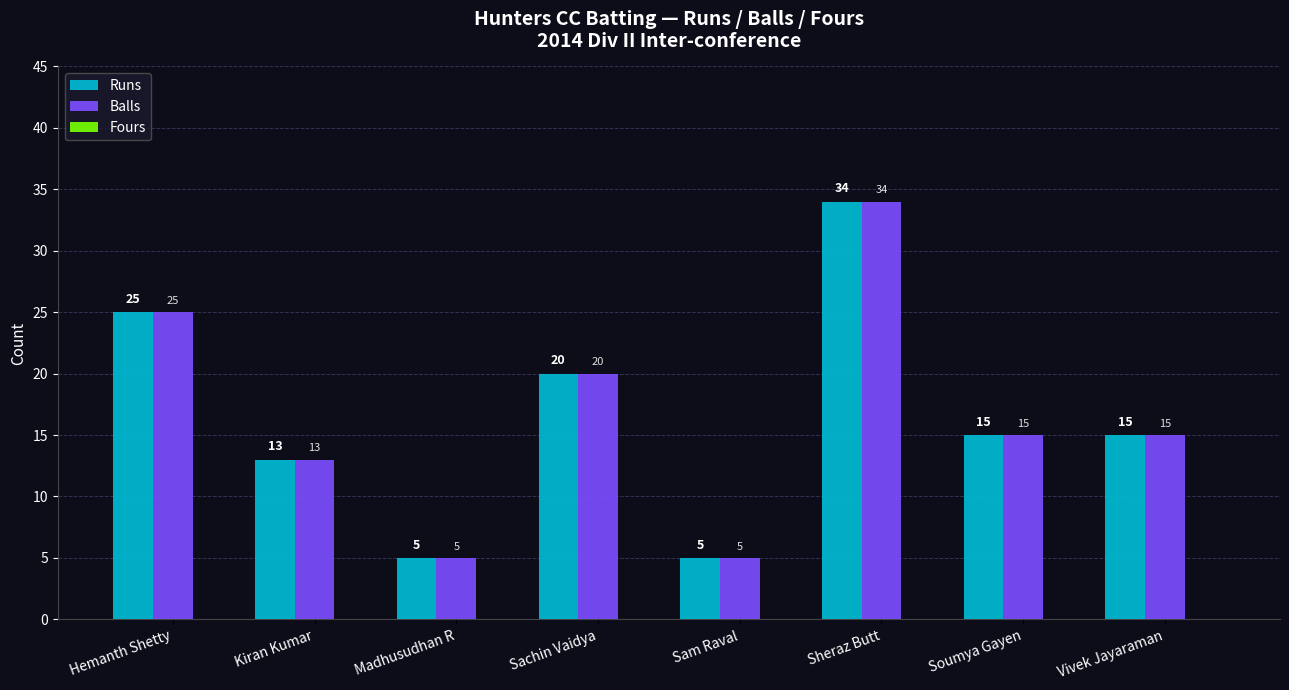

What is the difference between the highest and lowest values at Soumya Gayen?

0